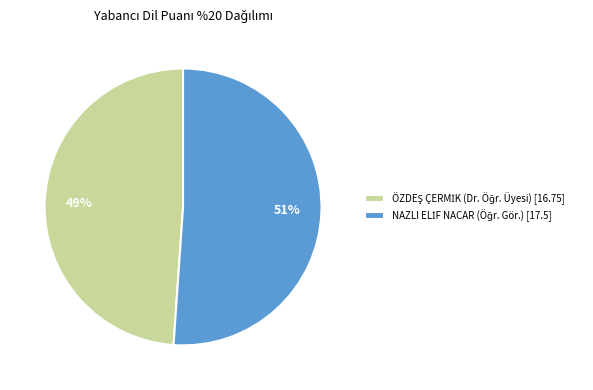

Is there any slice that represents more than half of the pie?

Yes